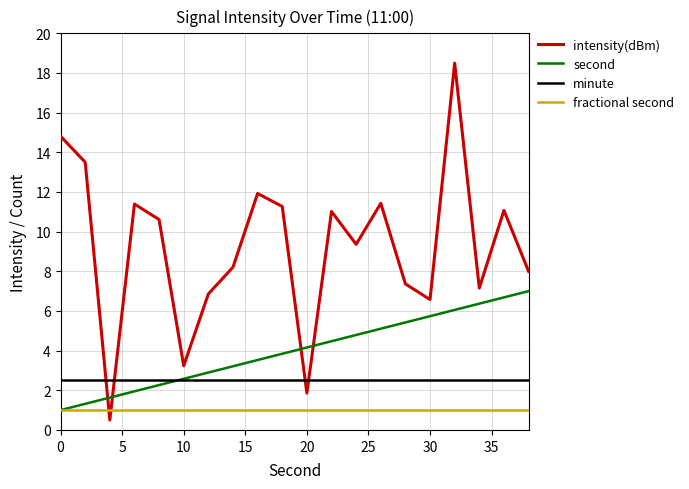

Which series ends up on top after the final intersection of intensity(dBm) and minute?

intensity(dBm)